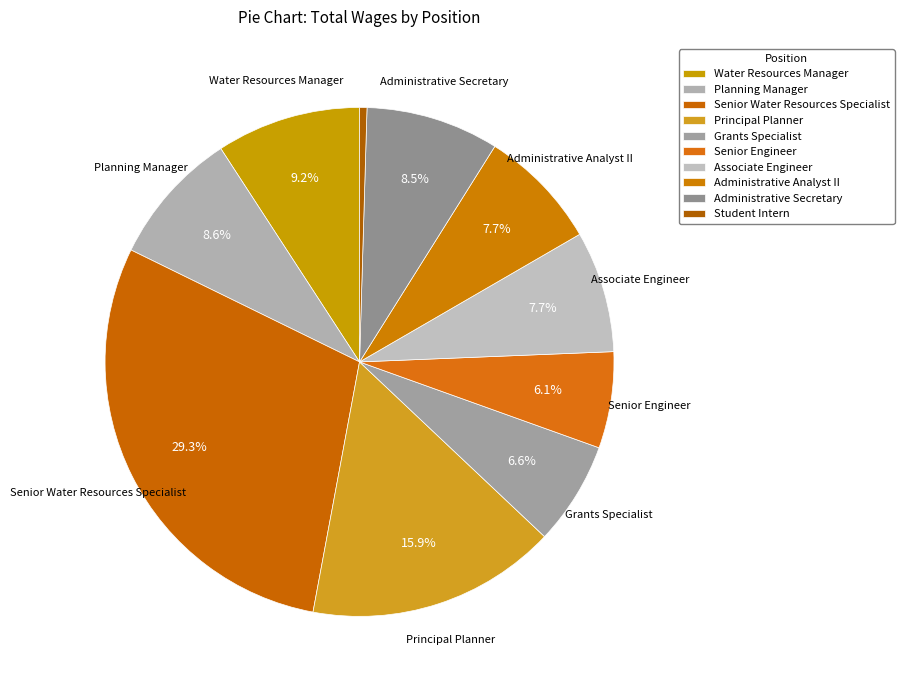

What percentage do Associate Engineer and Senior Water Resources Specialist together represent?

37.0%